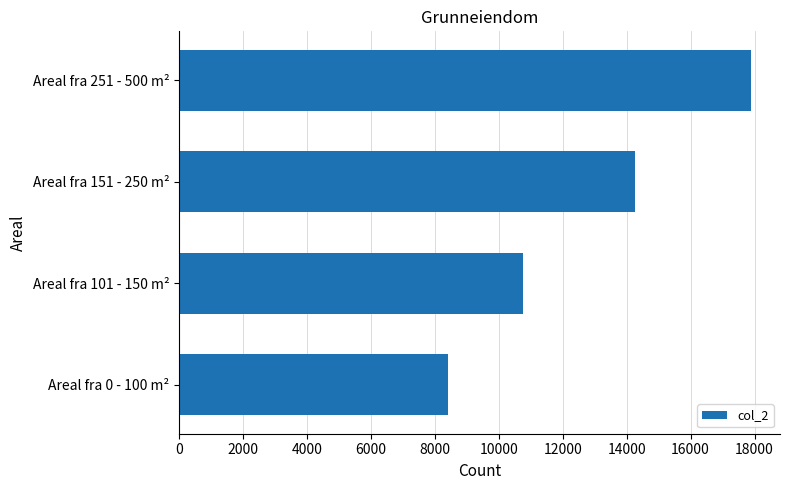

Reading top to bottom, transcribe all the data shown in this chart.

17900	14250	10750	8400